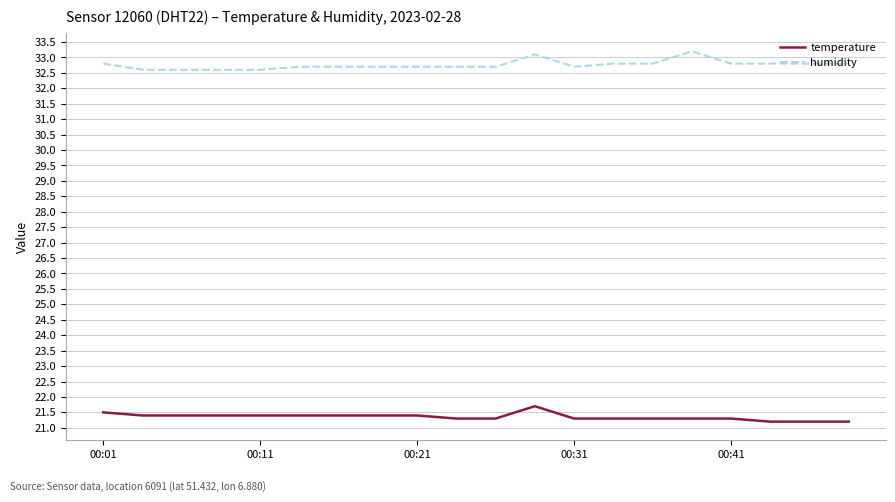

True or false: humidity and temperature cross at least once.

False